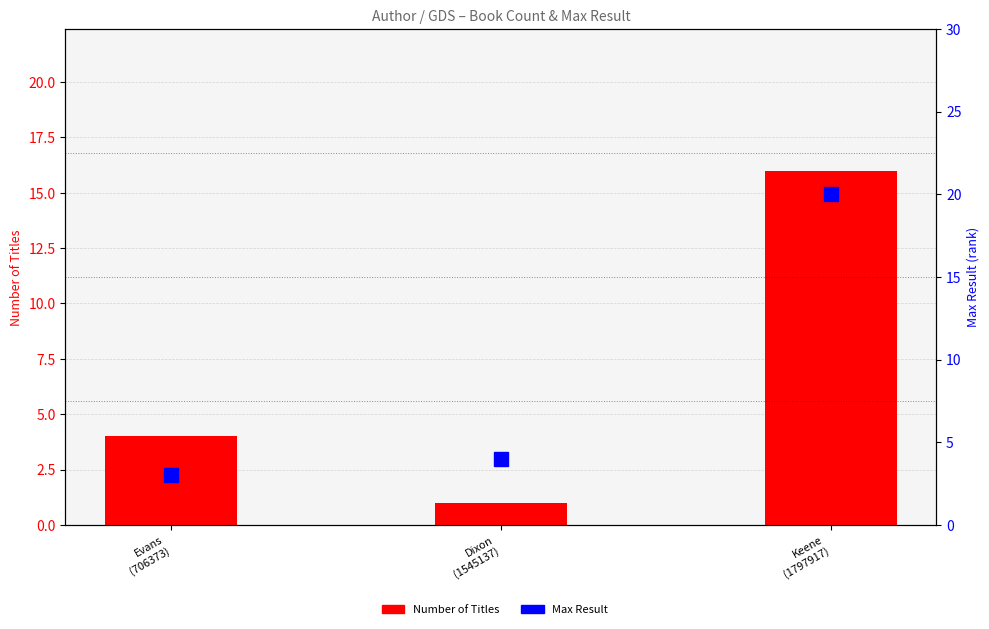

How many categories are shown in the chart?

3